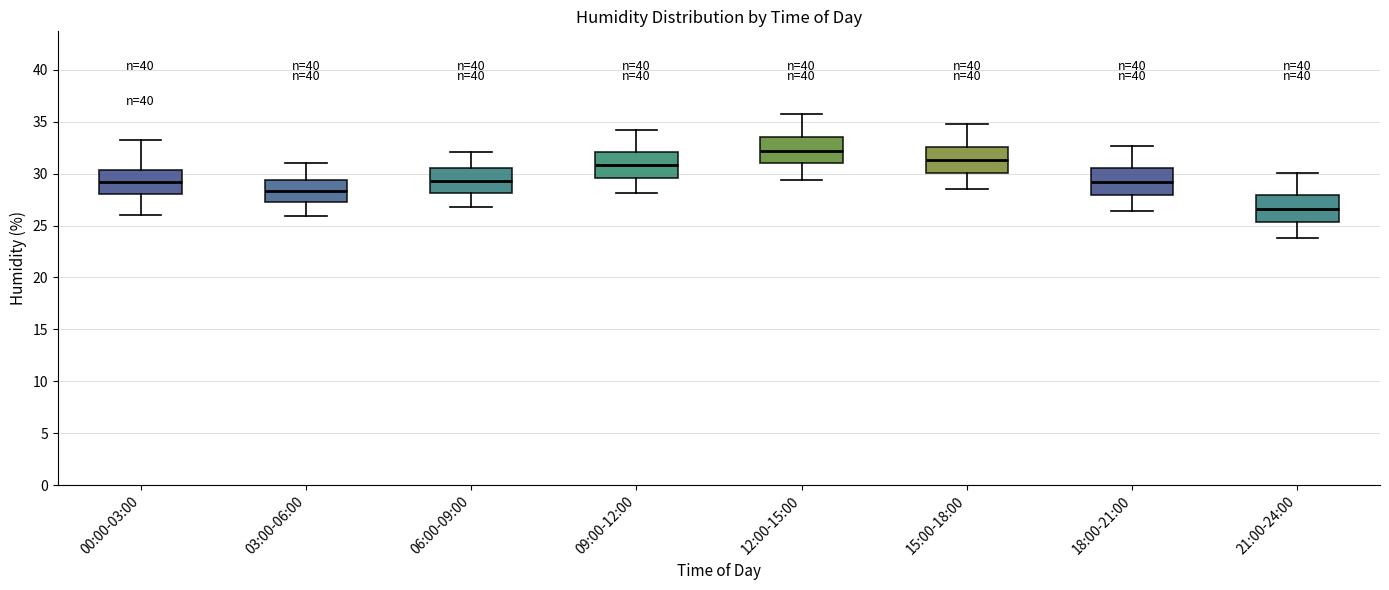

Where is the upper edge of the box for 00:00-03:00 on the y-axis? The values are not printed on the chart, so give them approximately, as read against the axis.

30.5